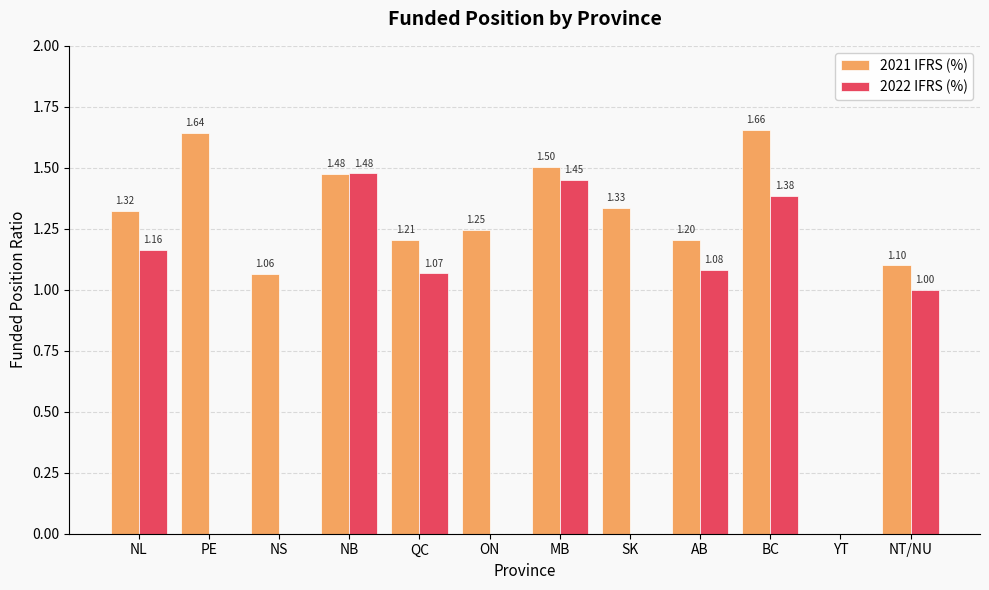

What is the sum of all 2022 IFRS (%) values?

8.6